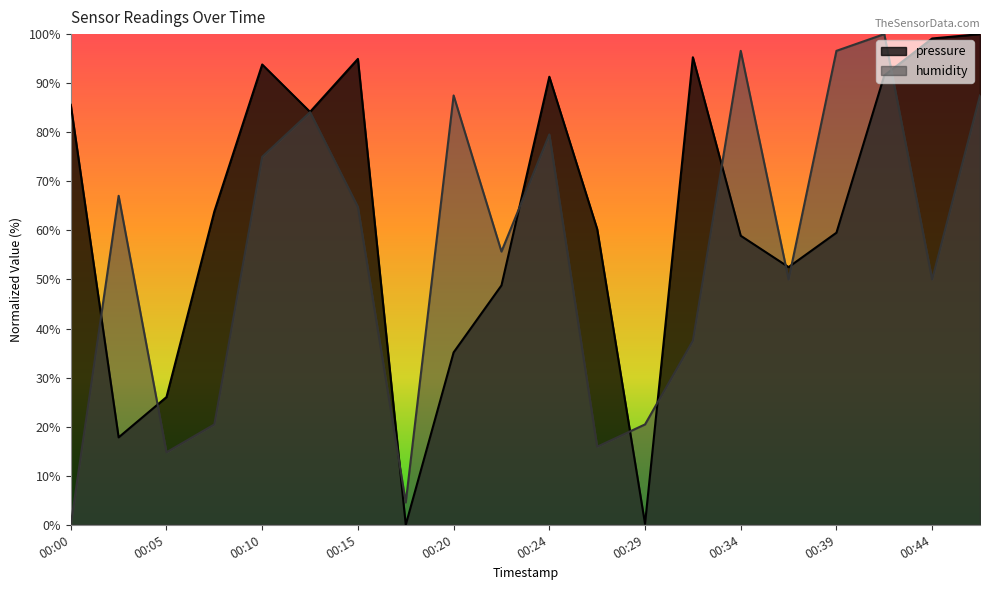

Where do humidity and pressure first cross each other?

00:00 and 00:02